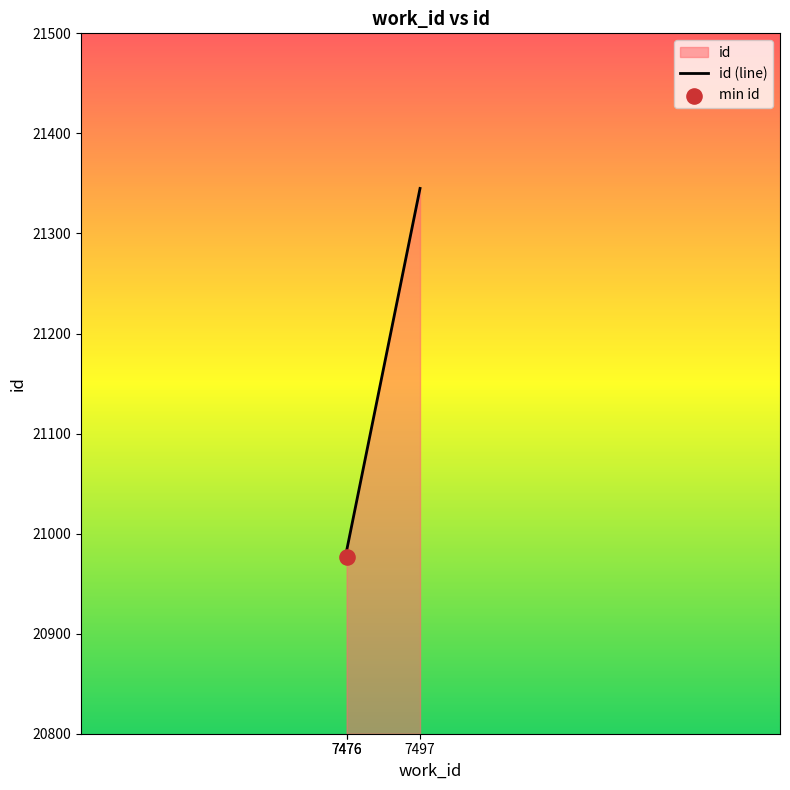

Which has a higher value, 7476 or 7497?

7497